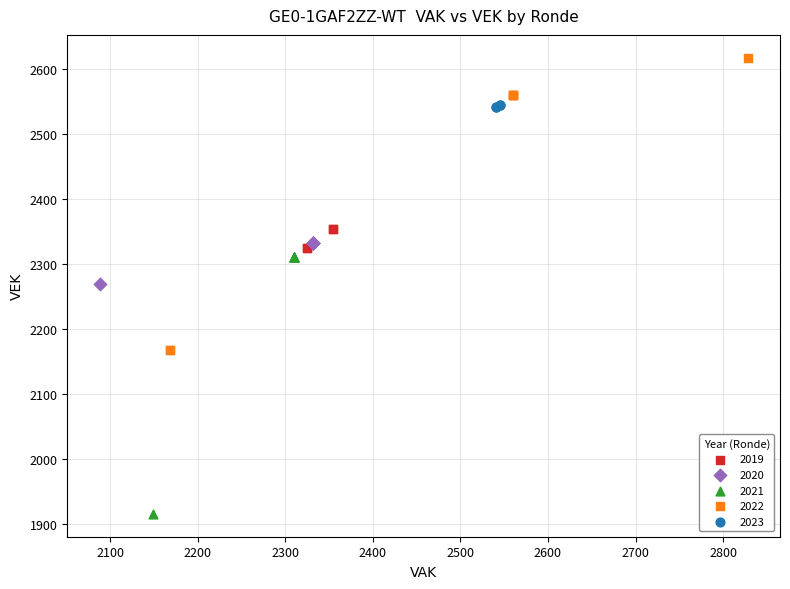

Which series contains the lowest Y value?

2021